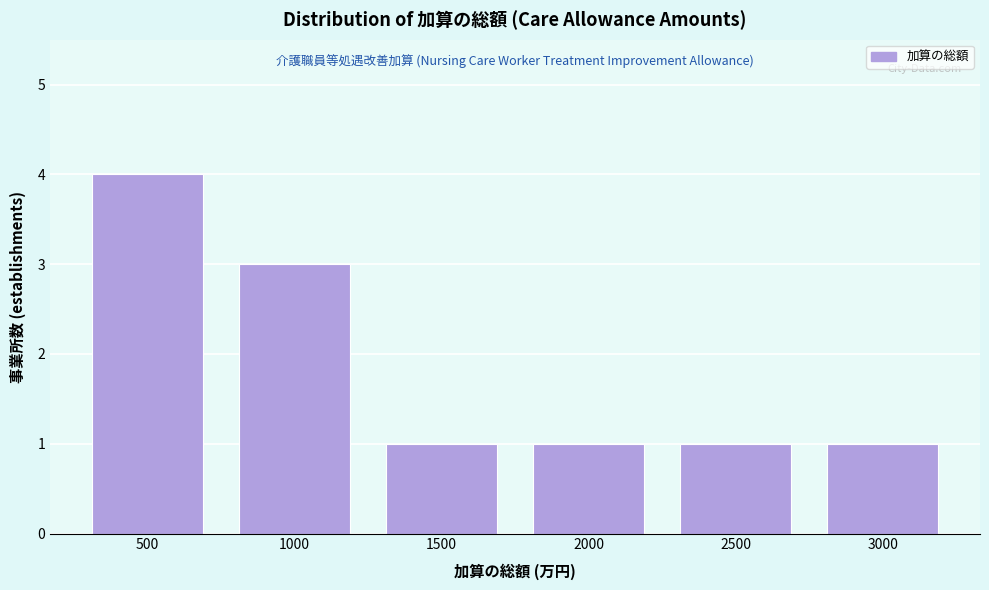

Reading left to right, list all the values displayed in this chart.

500=4	1000=3	1500=1	2000=1	2500=1	3000=1